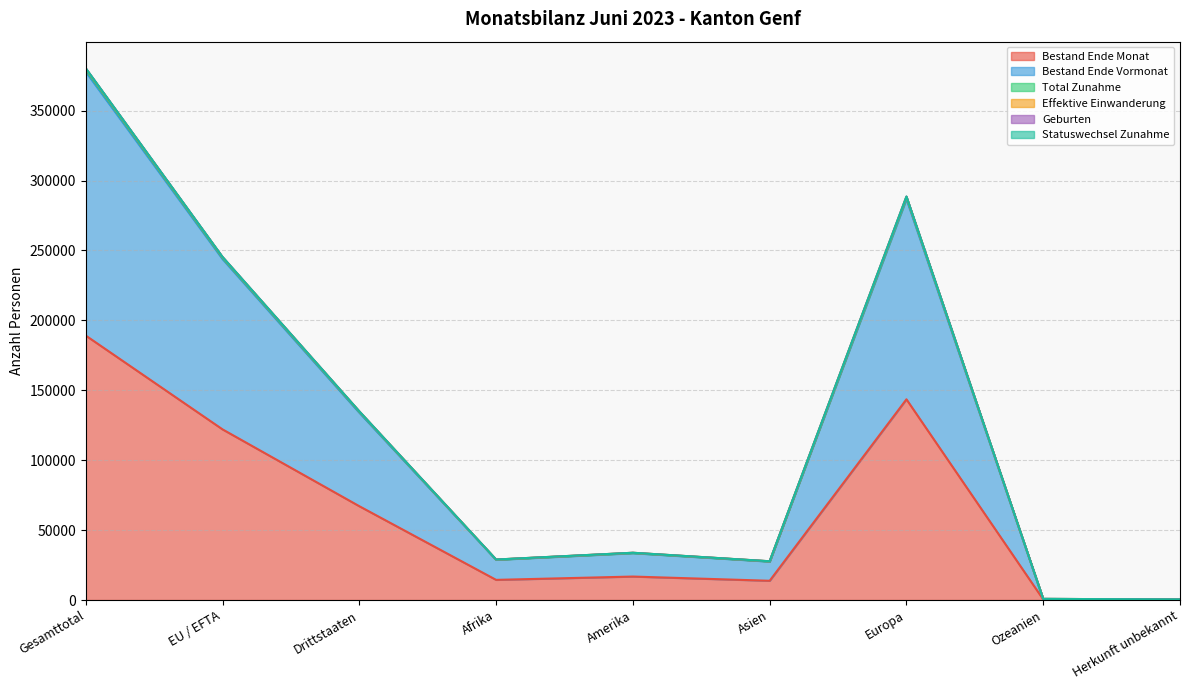

In Effektive Einwanderung, how many points are lower than both neighbors (excluding endpoints)?

2